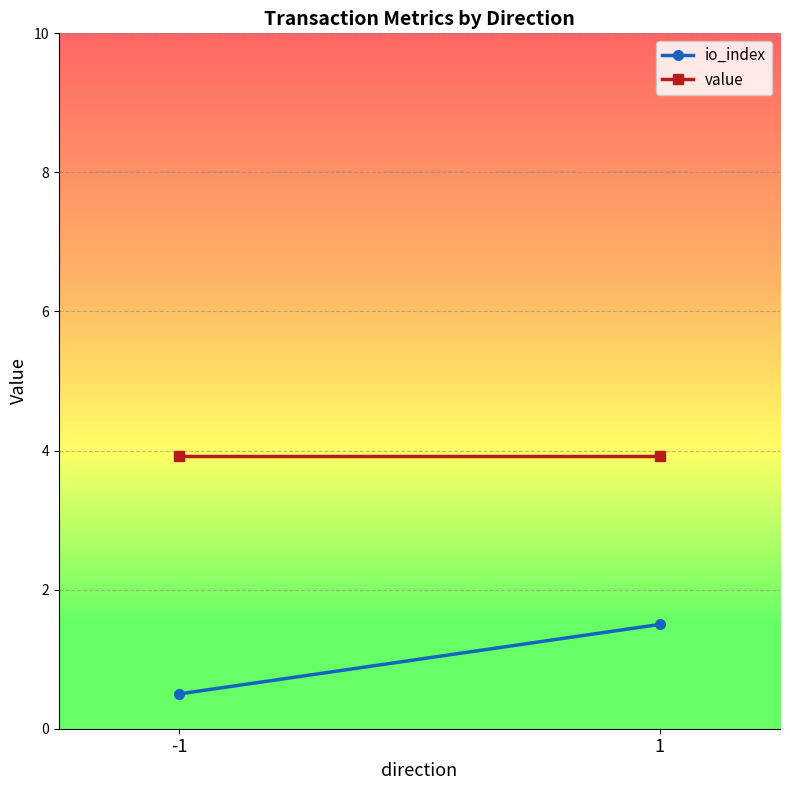

Which series has the widest spread of values?

io_index